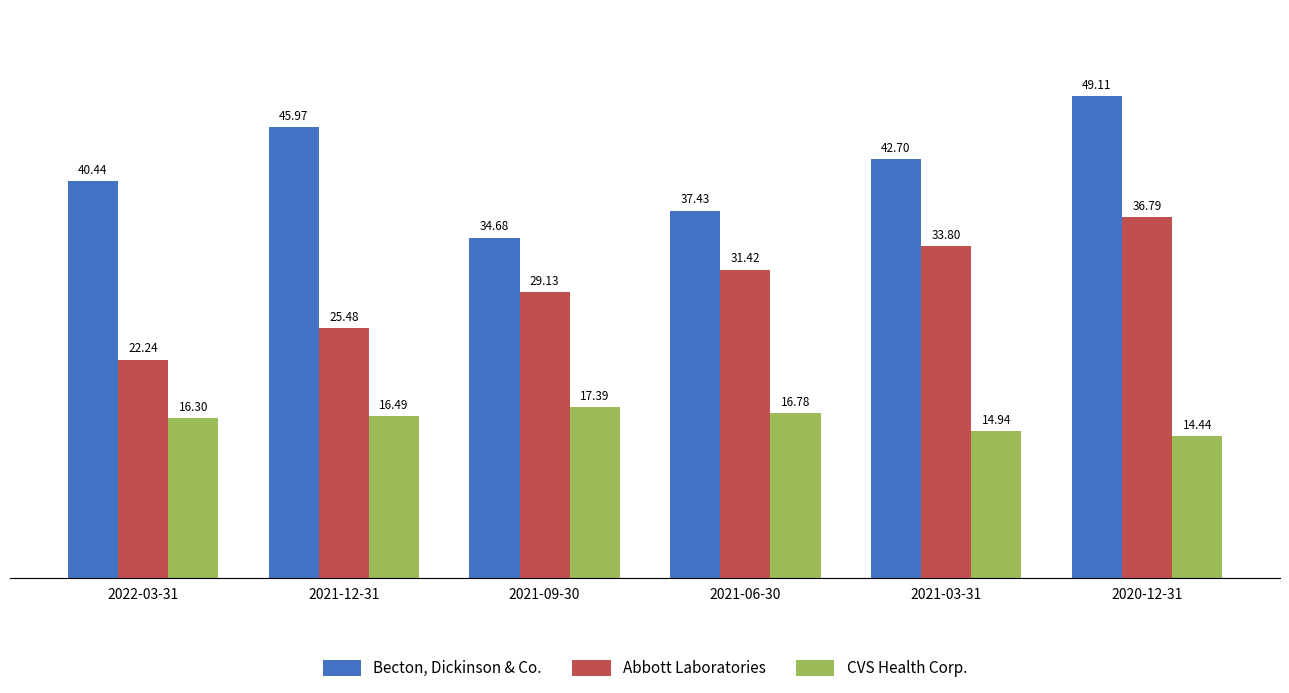

How many bars are there in each group?

3